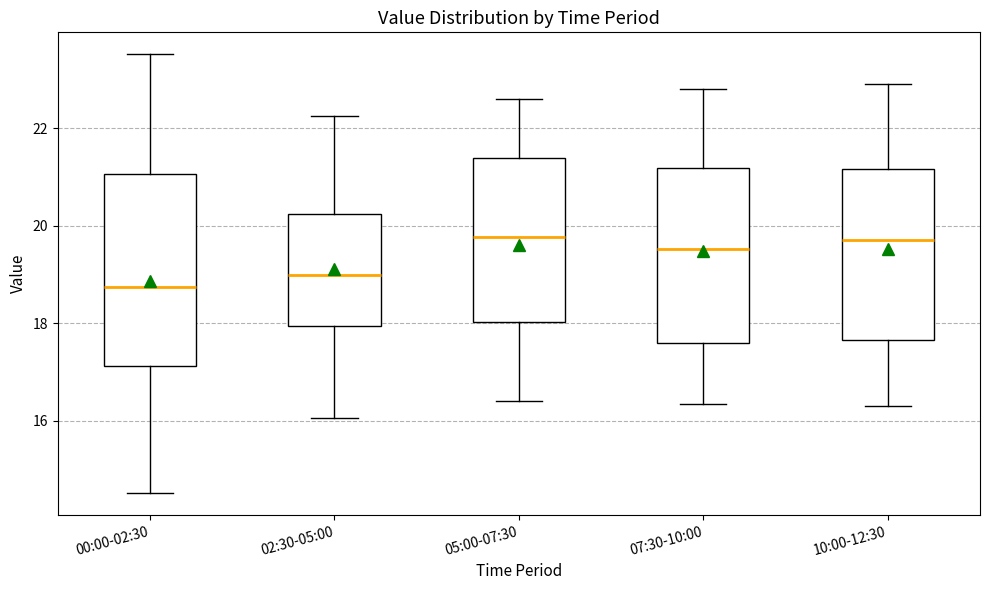

Comparing the boxes themselves (not the whiskers), which one is the tallest?

00:00-02:30